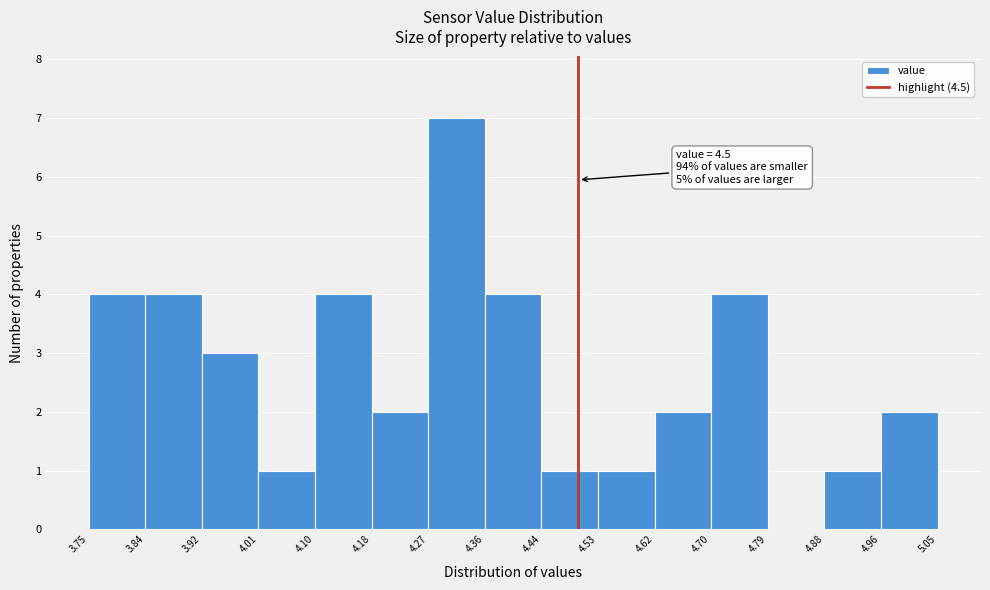

Over which range of the x-axis is the bar tallest?

4.27 to 4.36